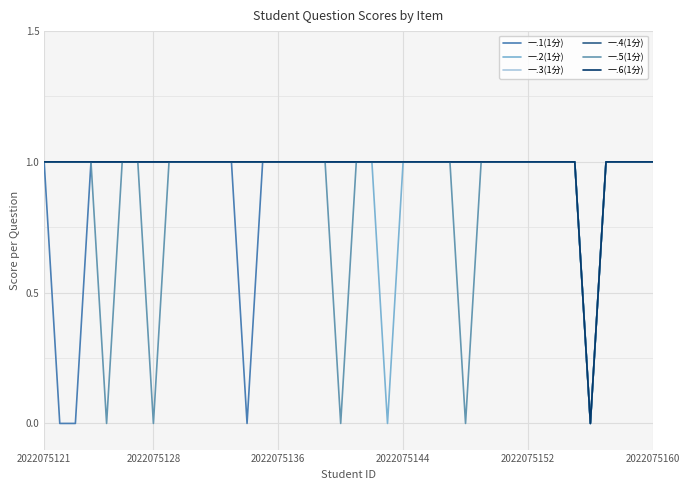

What is the value of the 一.2(1分) point at the 1st from the left?

1